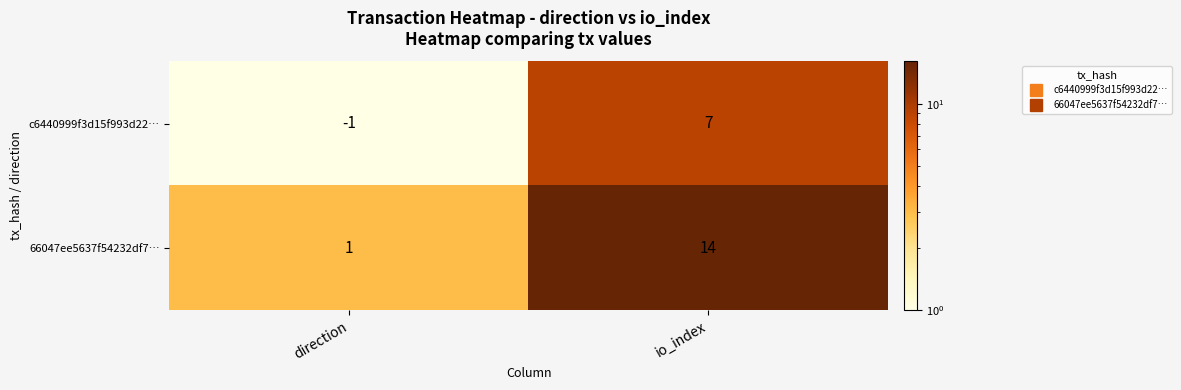

Which series has the largest range (max minus min)?

66047ee5637f54232df7…